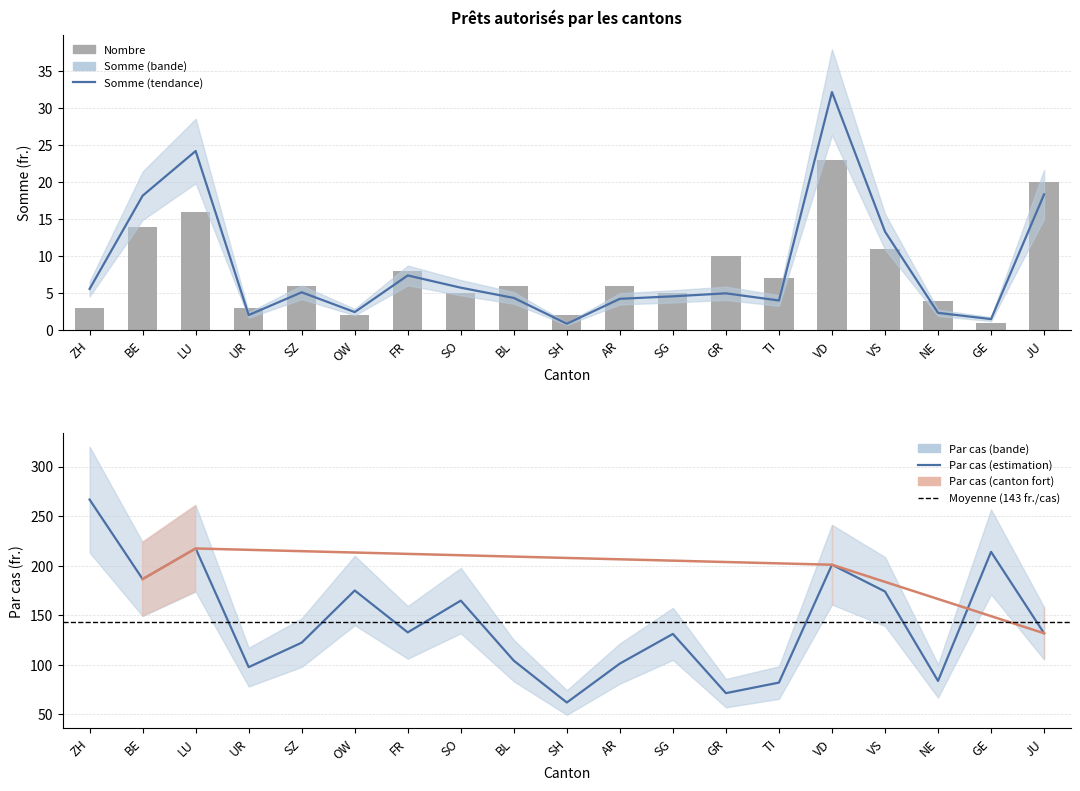

Rank the series by their maximum value, from lowest to highest.

Nombre, Somme, Par cas